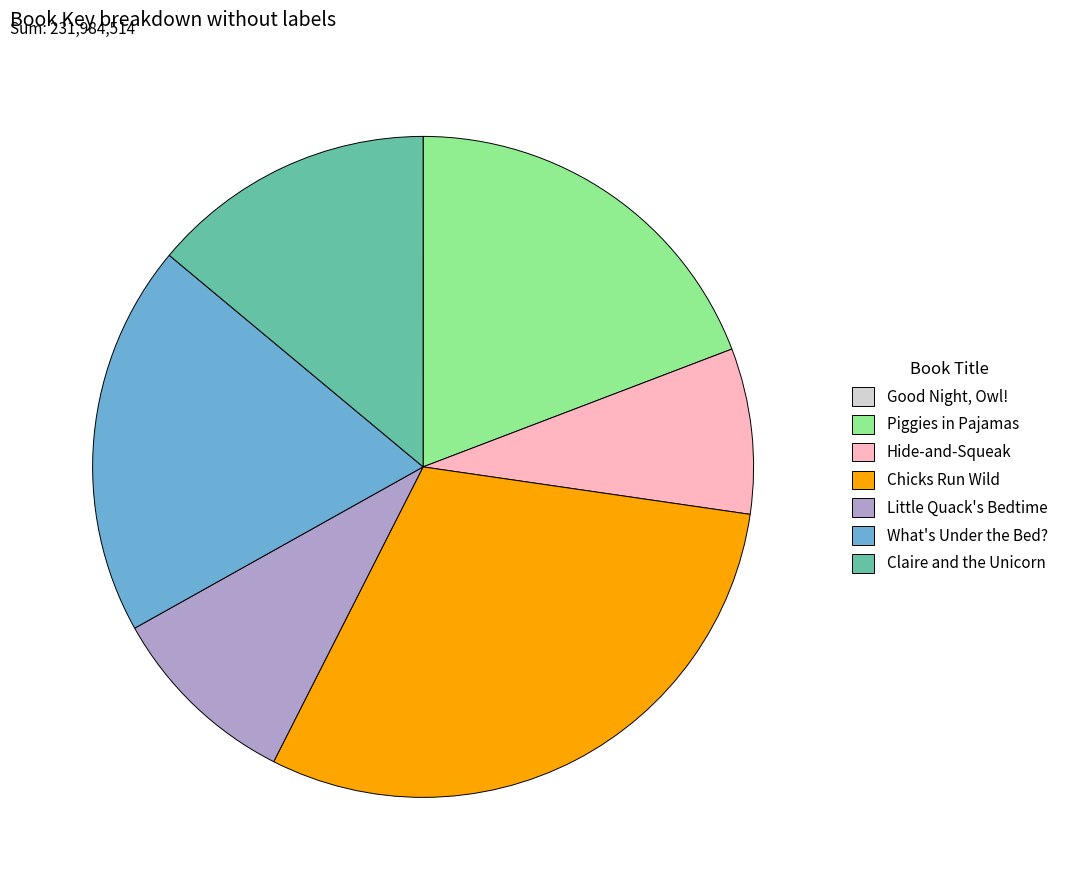

Does any single category account for the majority?

No